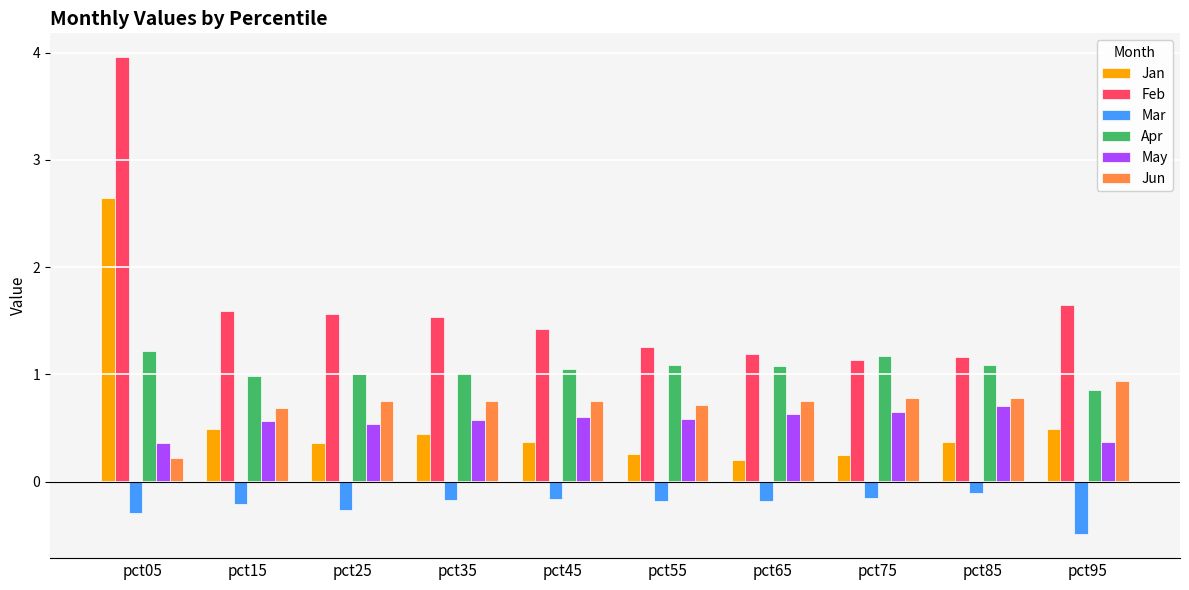

How many distinct data groups are displayed?

6